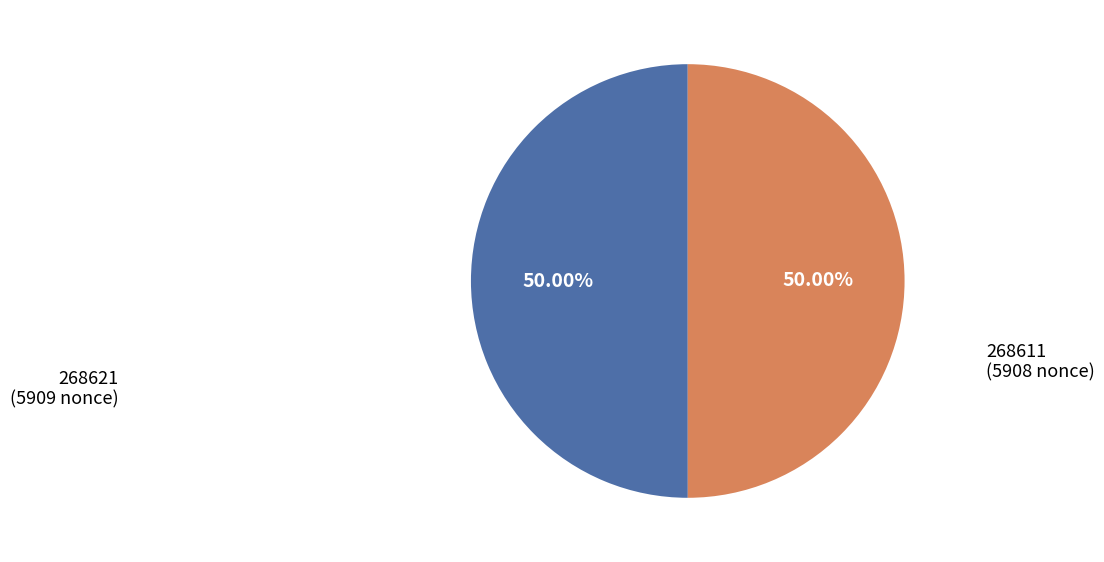

What is the ratio of the value at 268611 (5908 nonce) to the value at 268621 (5909 nonce)?

1.0